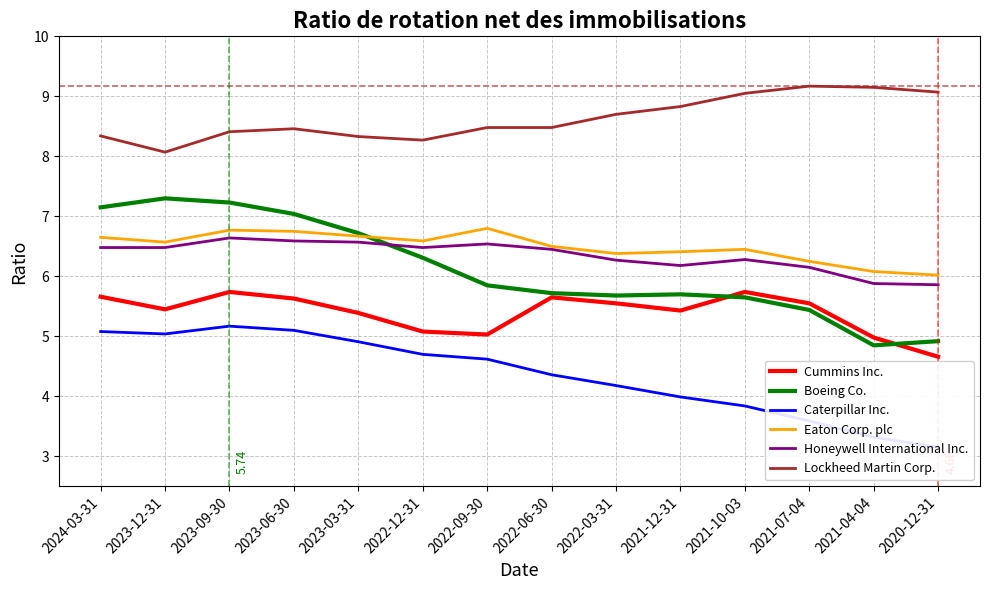

At which label is Cummins Inc. closest to 5?

2021-04-04